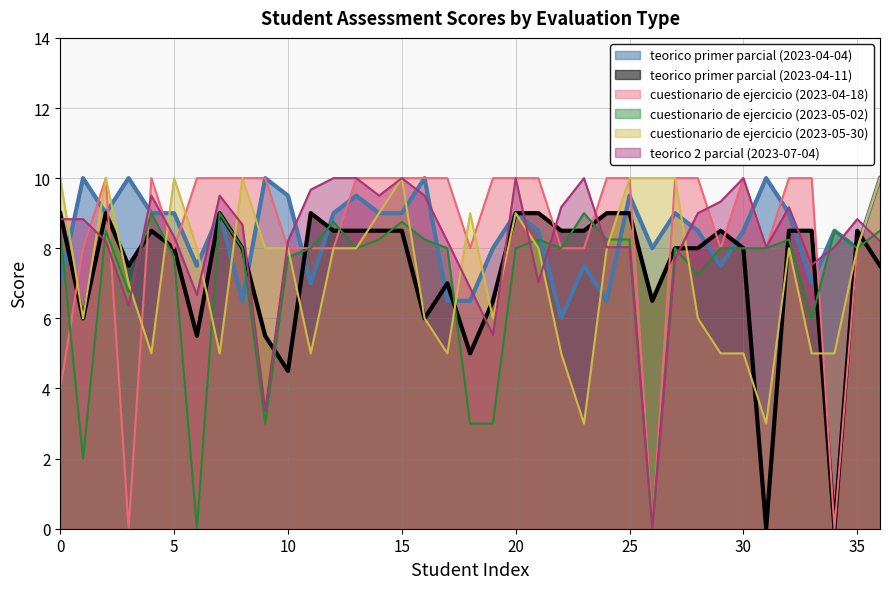

In teorico 2 parcial (2023-07-04), how many points are lower than both neighbors (excluding endpoints)?

9